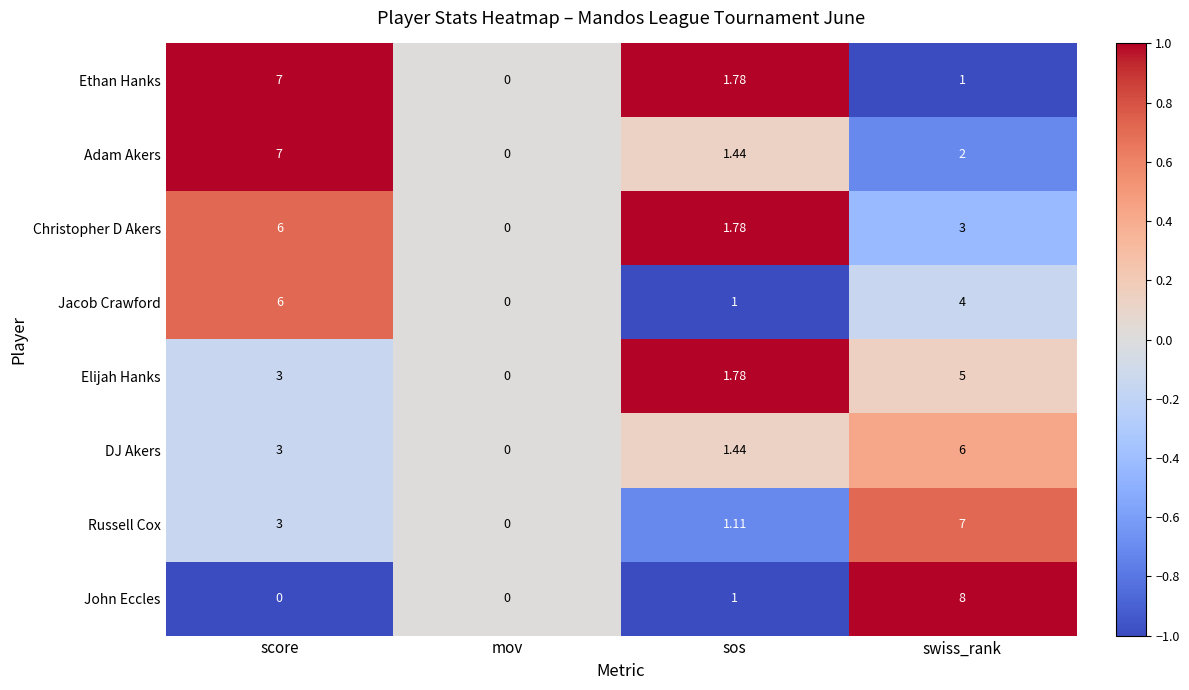

At which category does the chart reach its peak across all series?

swiss_rank